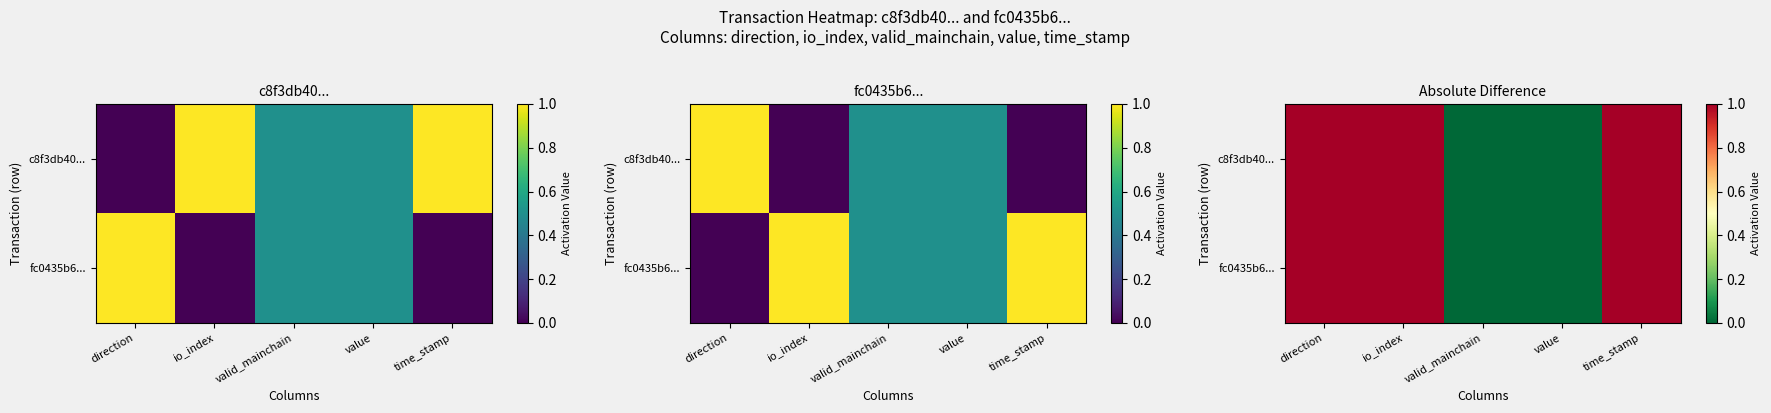

What is the difference between the c8f3db40... values at io_index and valid_mainchain?

1